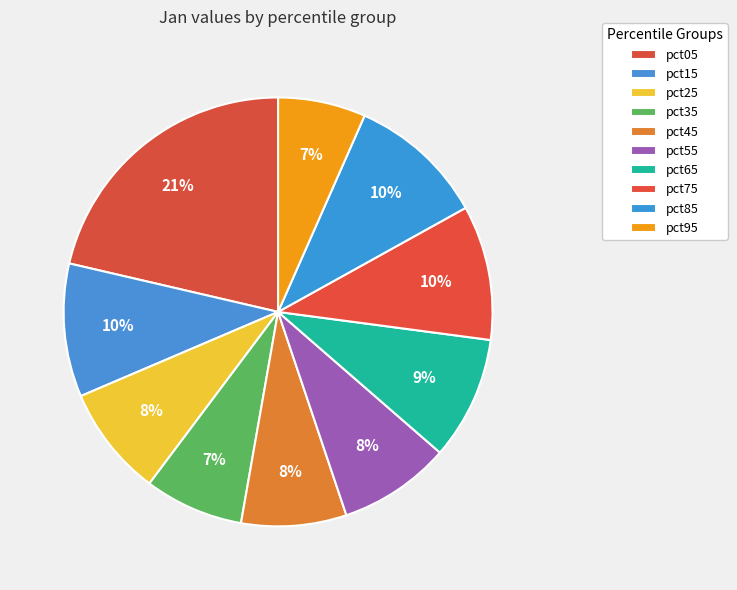

Rank the categories by value from lowest to highest.

pct95, pct35, pct45, pct25, pct55, pct65, pct15, pct75, pct85, pct05